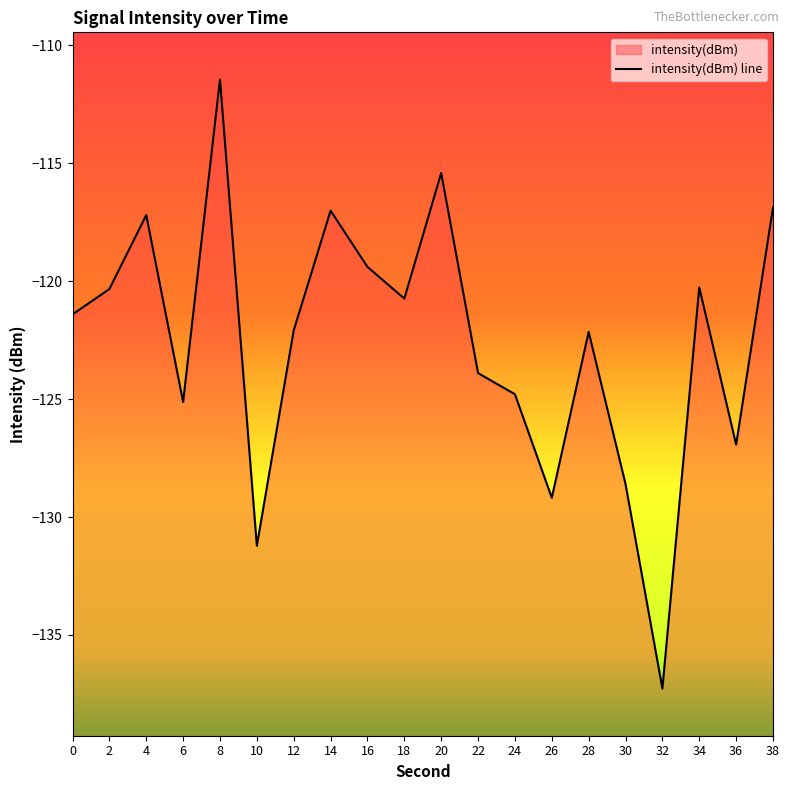

What is the smallest value displayed?

-137.3